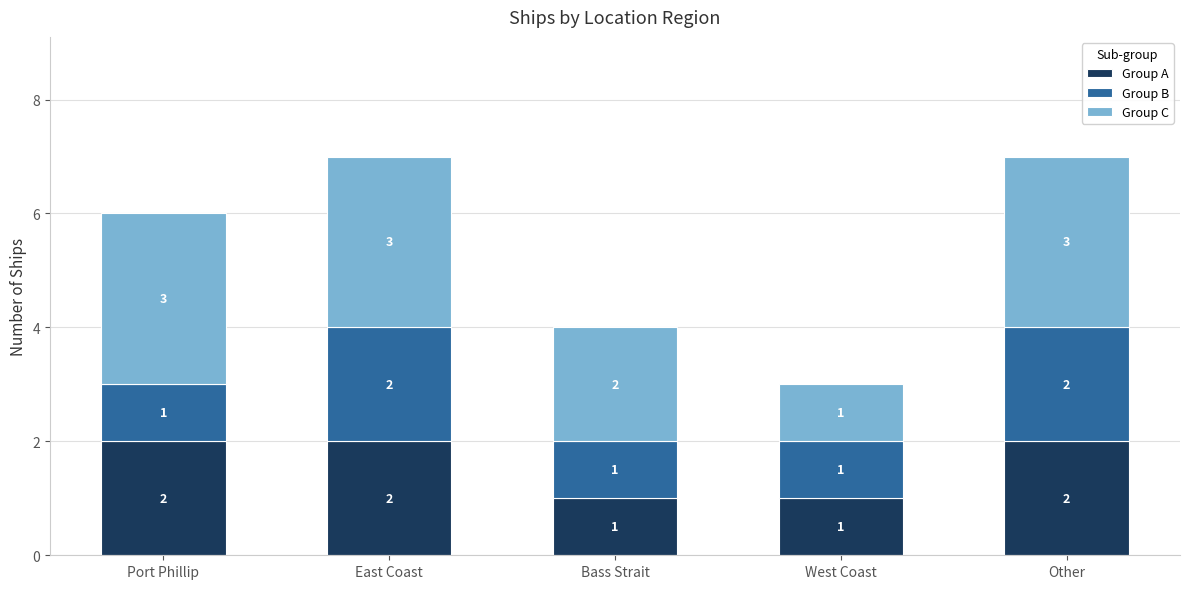

The value of Group A at Other is 2. True or false?

True